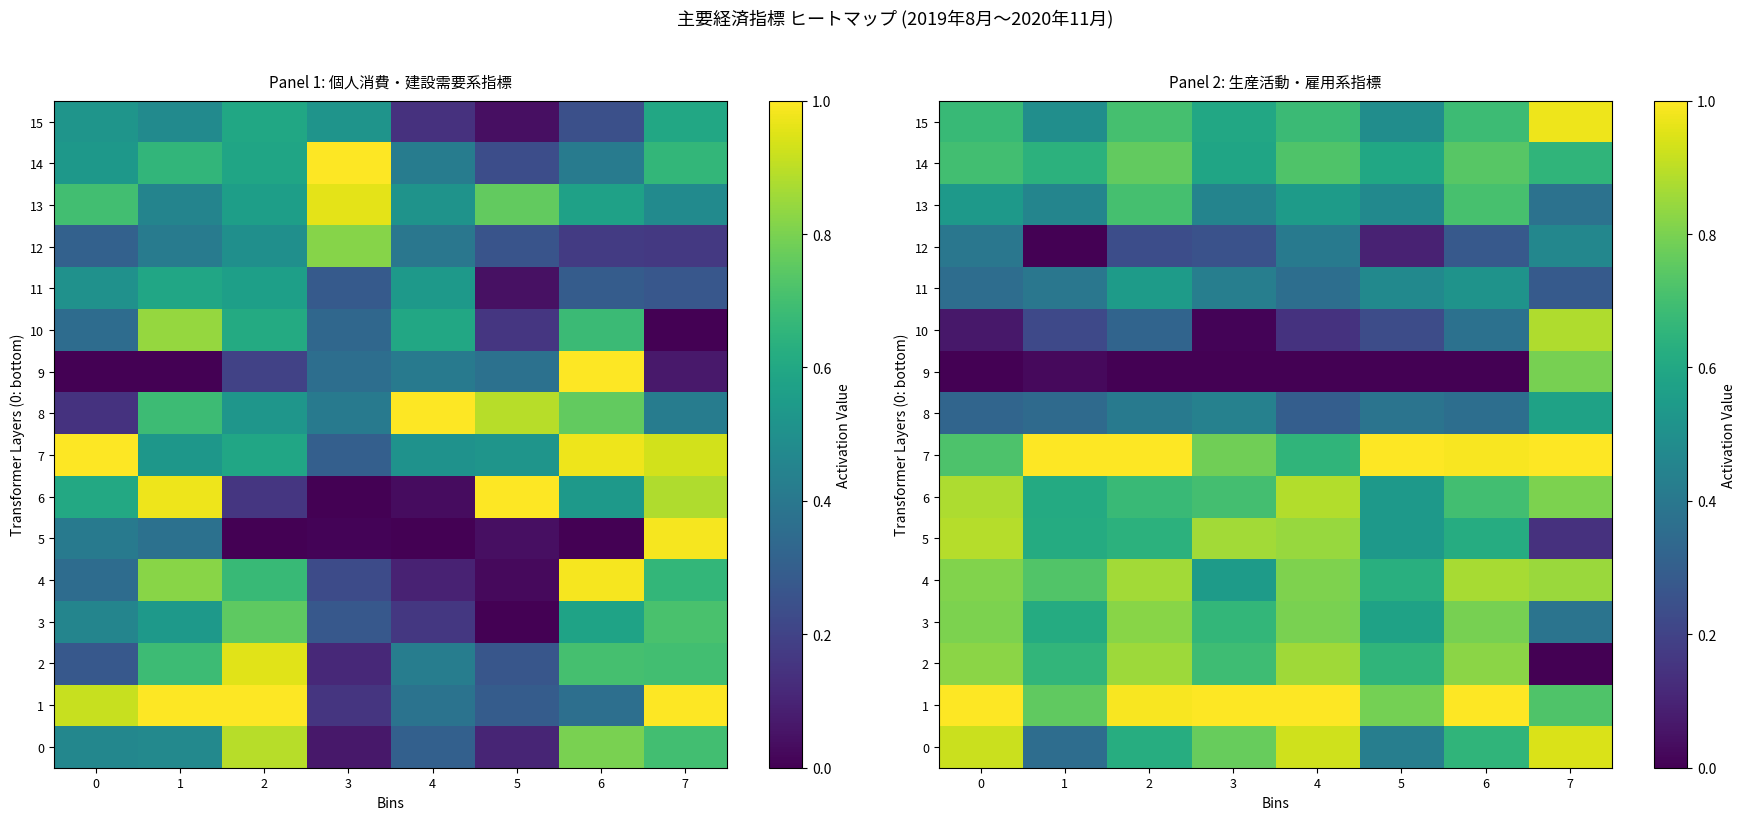

What is the greatest value displayed?

1.0